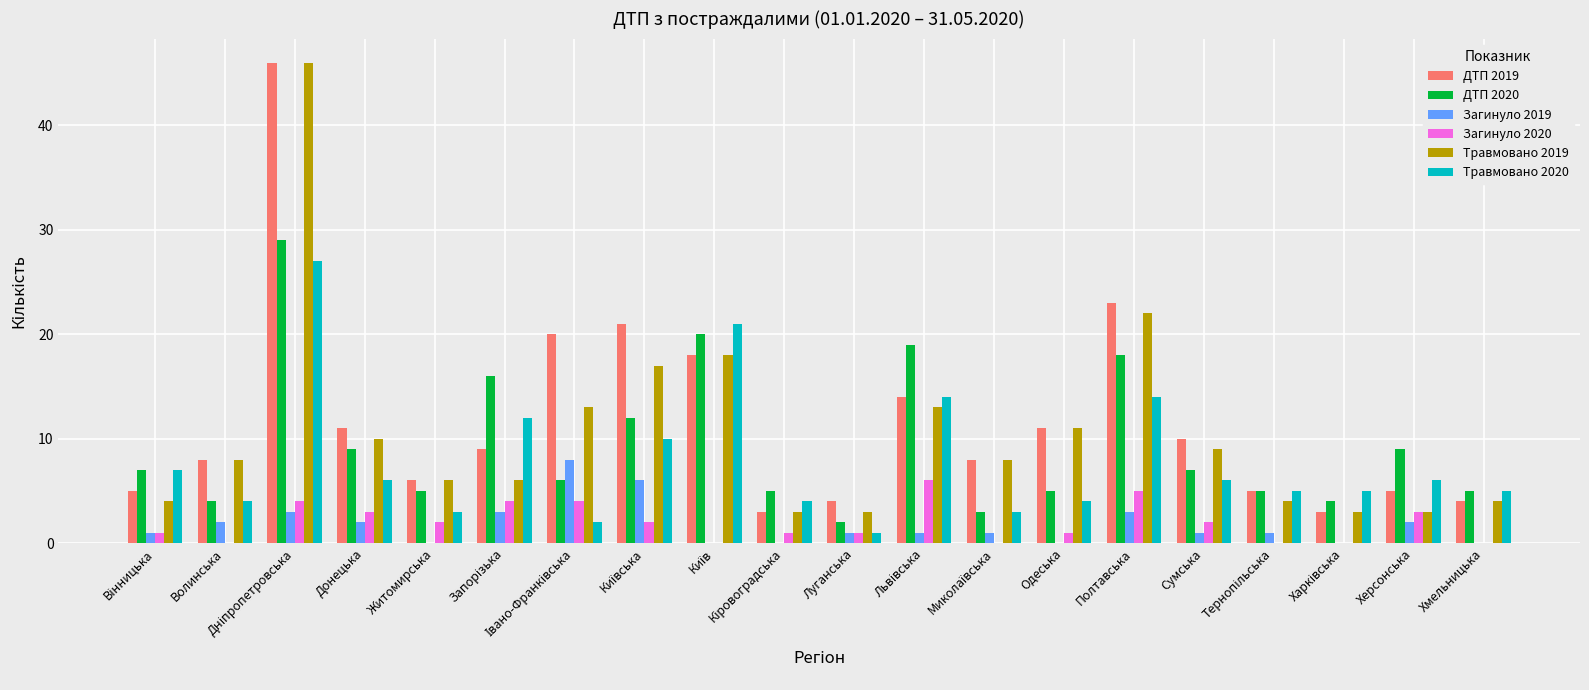

What is the highest value of the Травмовано 2019 series?

46